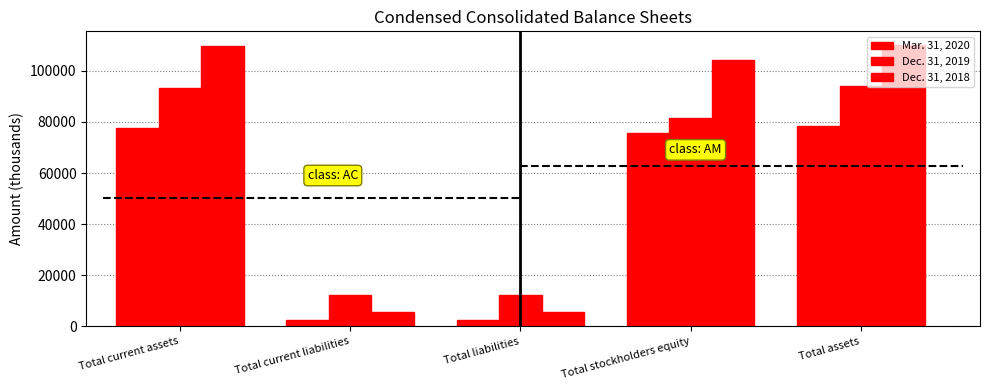

List the labels in order of Dec. 31, 2018 value, smallest first.

Total current liabilities, Total liabilities, Total stockholders equity, Total current assets, Total assets